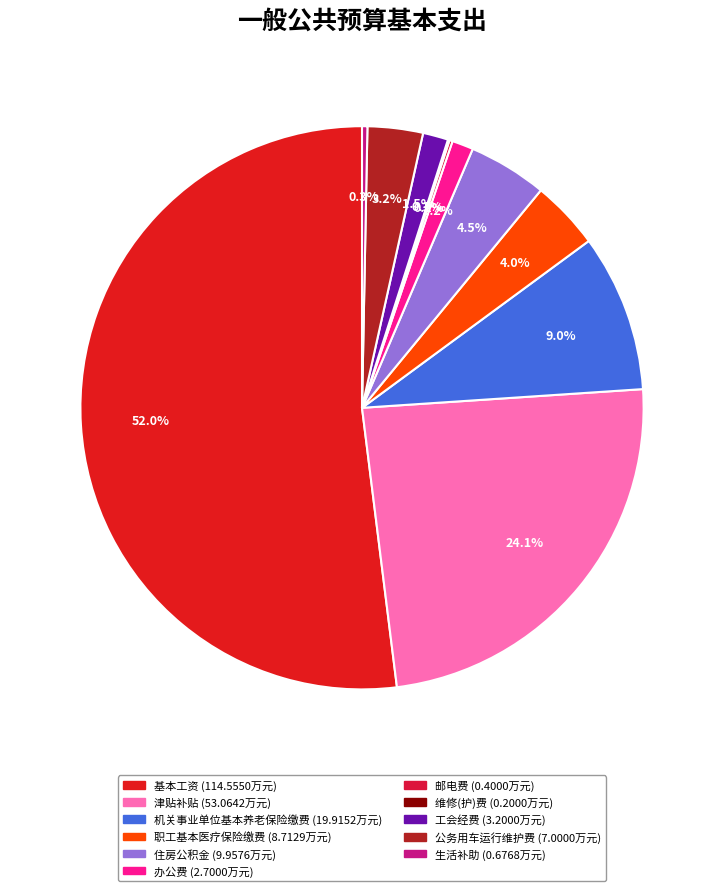

Rank the categories by value from highest to lowest.

基本工资, 津贴补贴, 机关事业单位基本养老保险缴费, 住房公积金, 职工基本医疗保险缴费, 公务用车运行维护费, 工会经费, 办公费, 生活补助, 邮电费, 维修(护)费